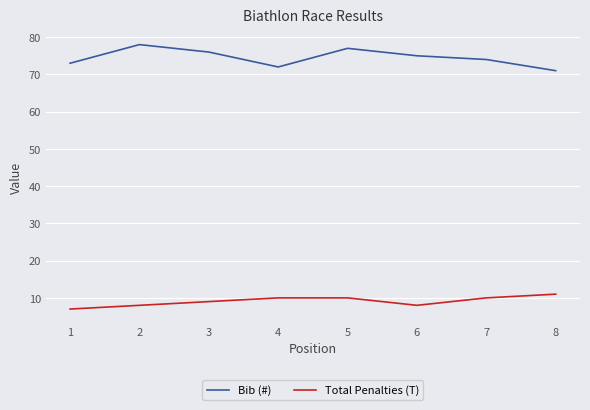

True or false: Bib (#) and Total Penalties (T) cross at least once.

False